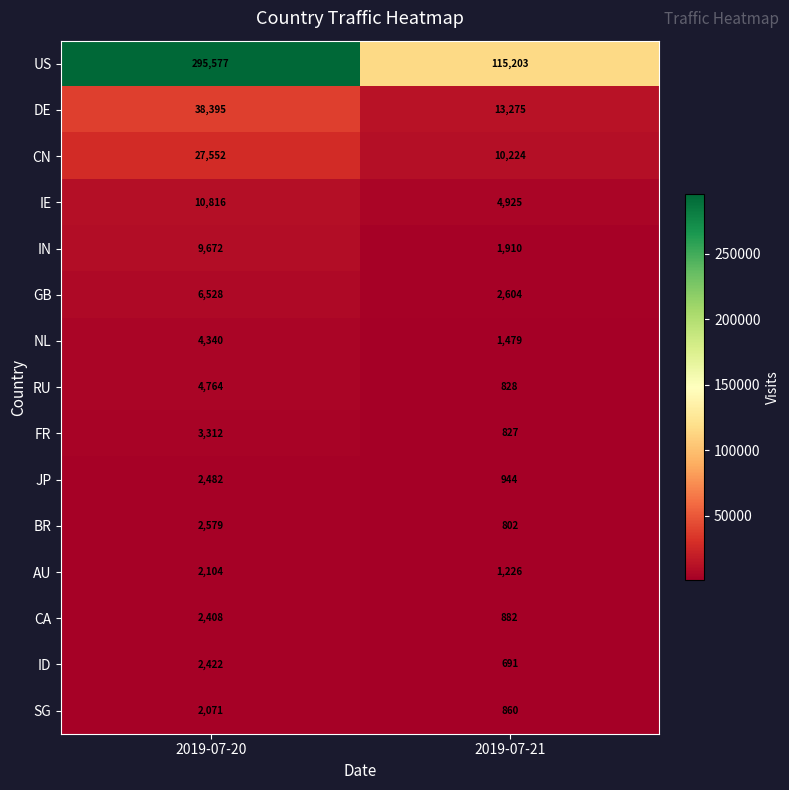

At which category is the sum across all series the highest?

2019-07-20